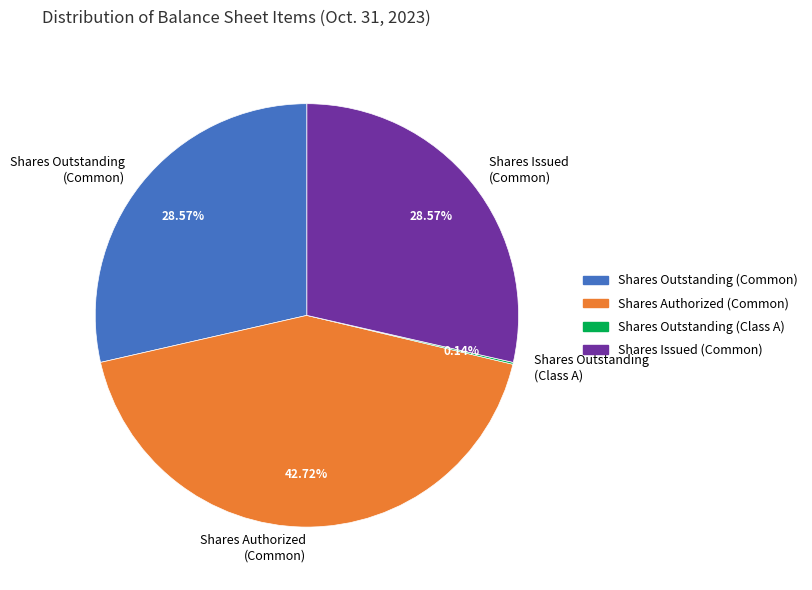

Approximately how many times larger is the value at Shares Outstanding (Common) compared to Shares Authorized (Common)?

0.7